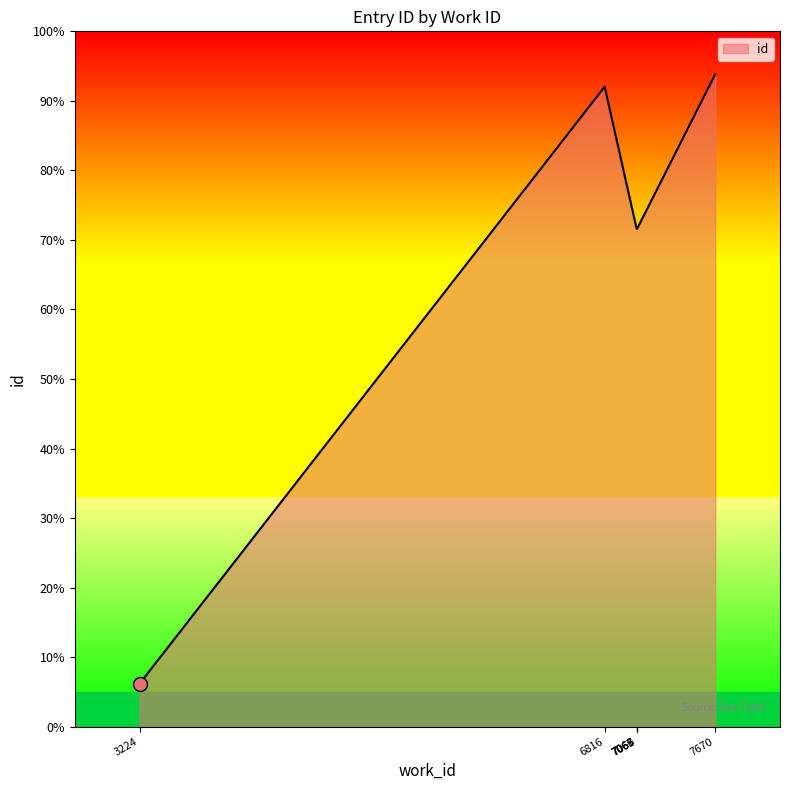

What is the difference between the second highest and minimum values?

14229